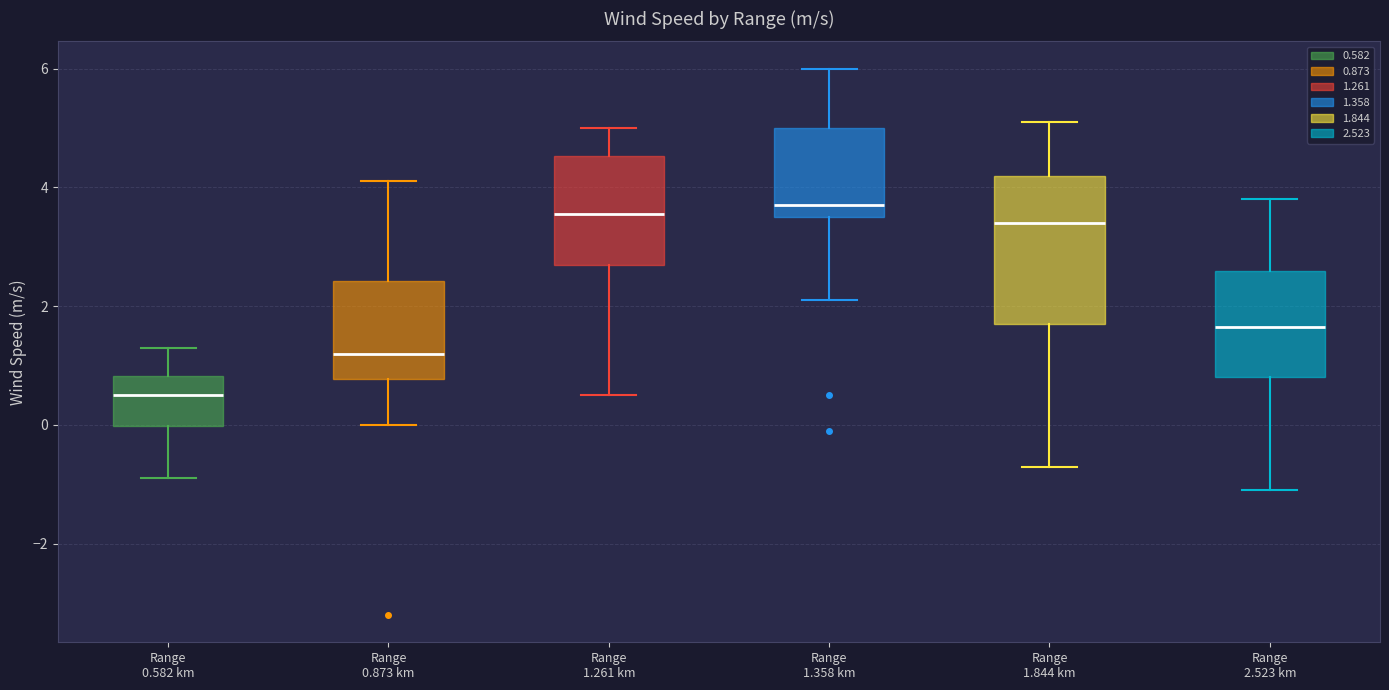

Where does the median line of the box for Range 1.261 km sit on the y-axis? The values are not printed on the chart, so give them approximately, as read against the axis.

3.6